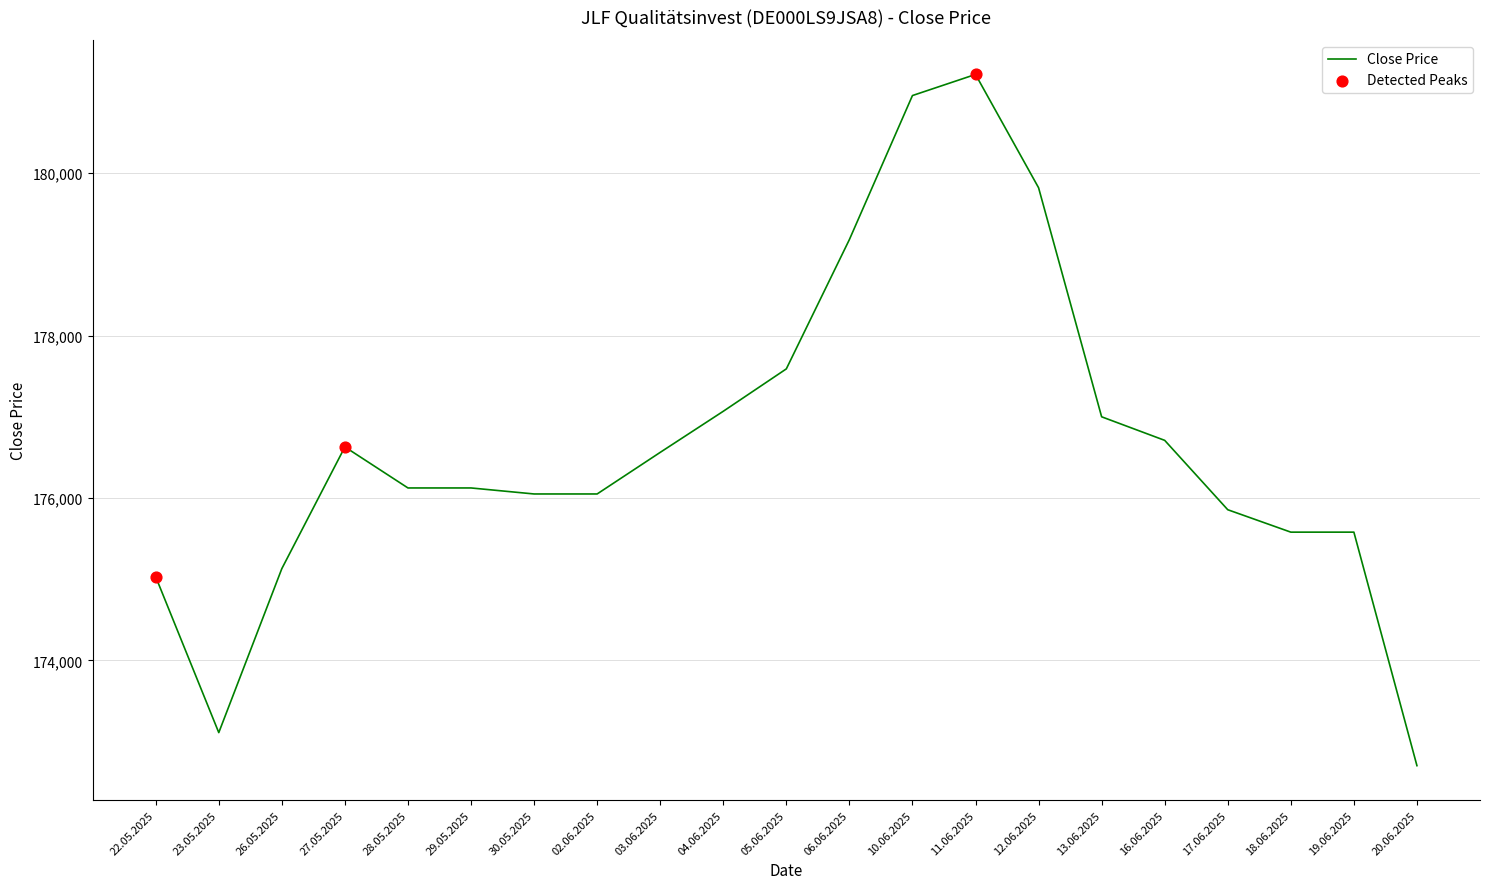

Approximately how many times larger is the value at 10.06.2025 compared to 26.05.2025?

1.0